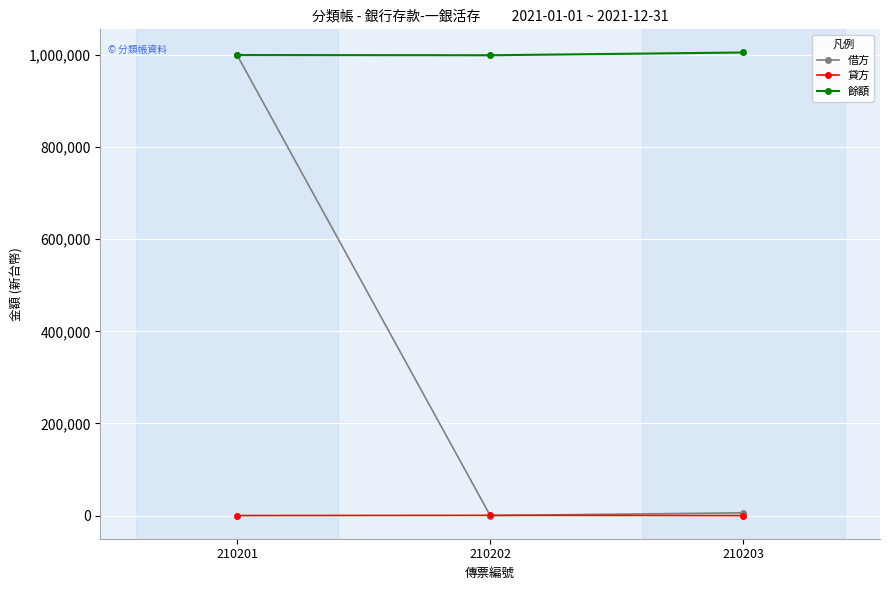

What is the difference between the highest and lowest values at 210202?

999500